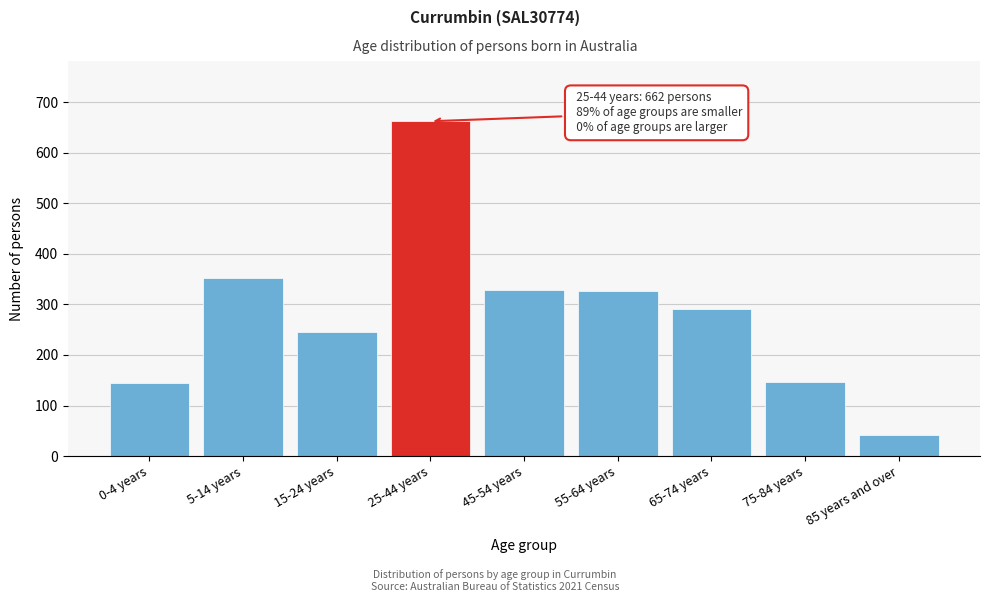

What is the approximate value at 15-24 years?

245